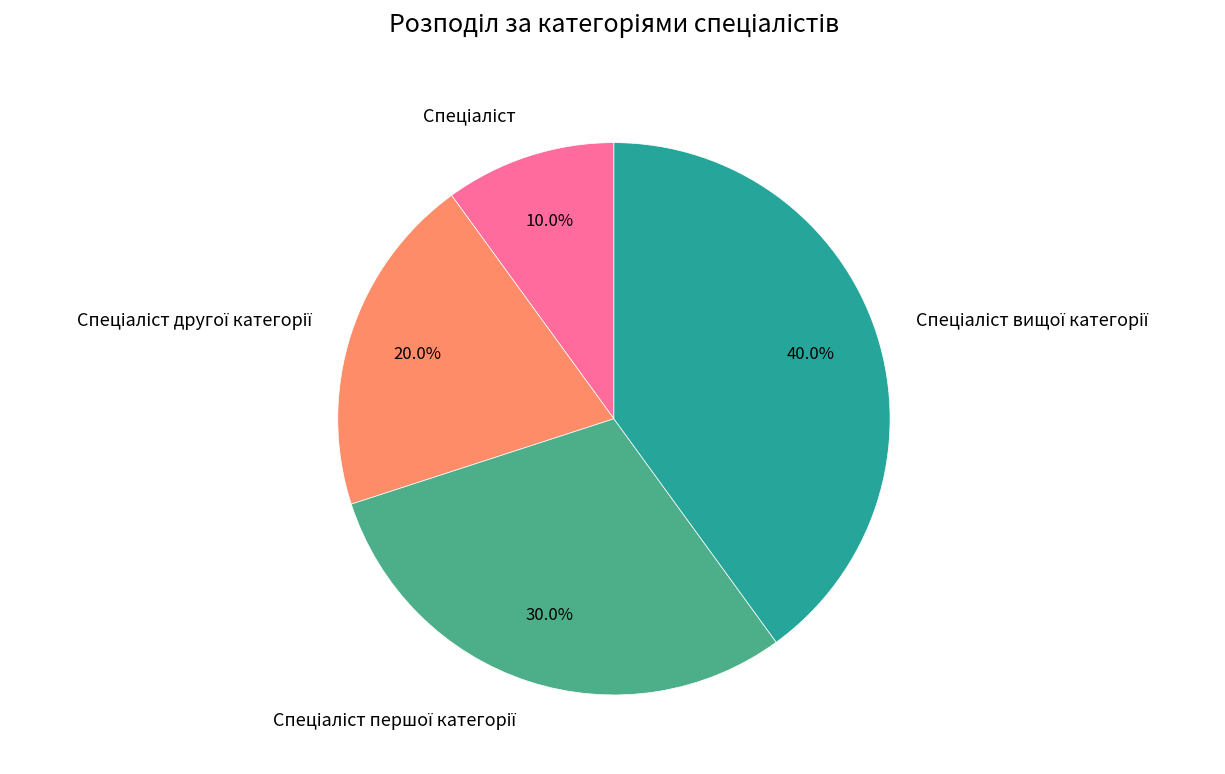

Count the number of slices in the pie.

4